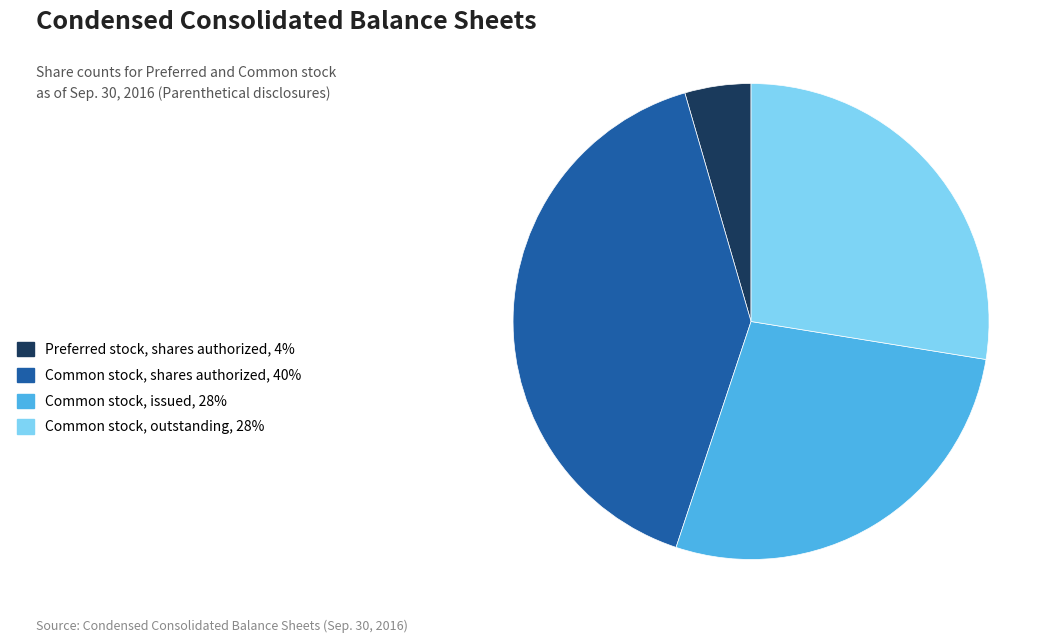

Do Common stock, outstanding, 28% and Preferred stock, shares authorized, 4% together represent more than half of the pie?

No